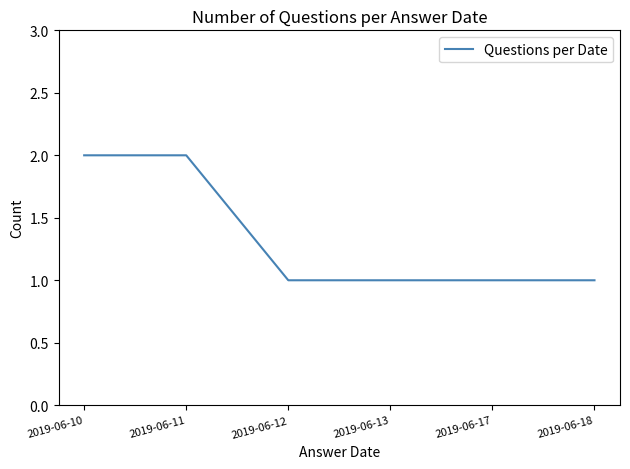

What is the sum of all values?

8